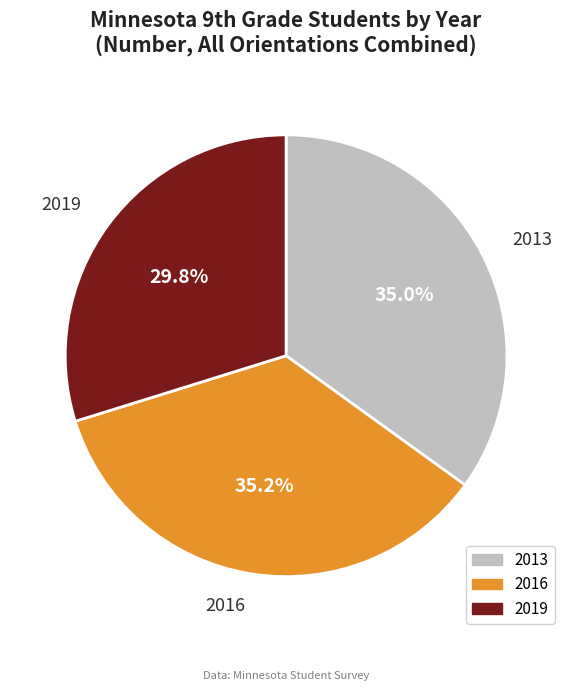

Between 2013 and 2019, which is larger?

2013